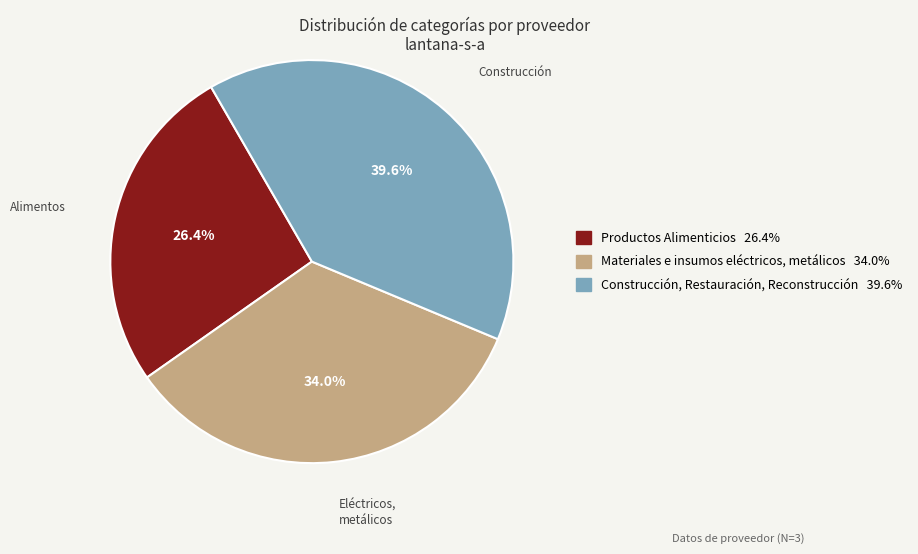

Is there any slice that represents more than half of the pie?

No